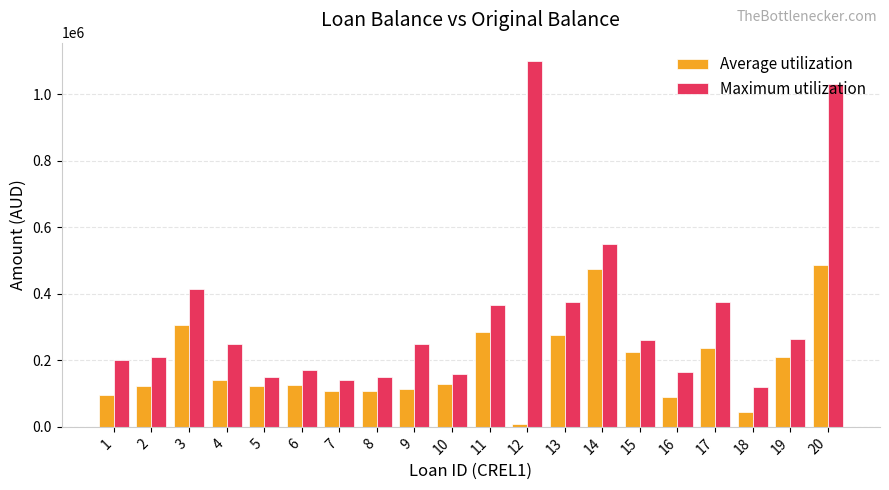

What is the value of the Average utilization bar at the 15th from the left?

226154.2